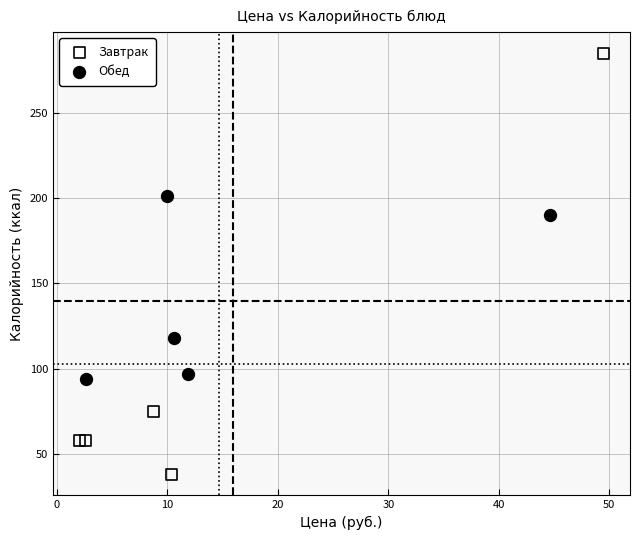

Which series contains the highest Y value?

Завтрак